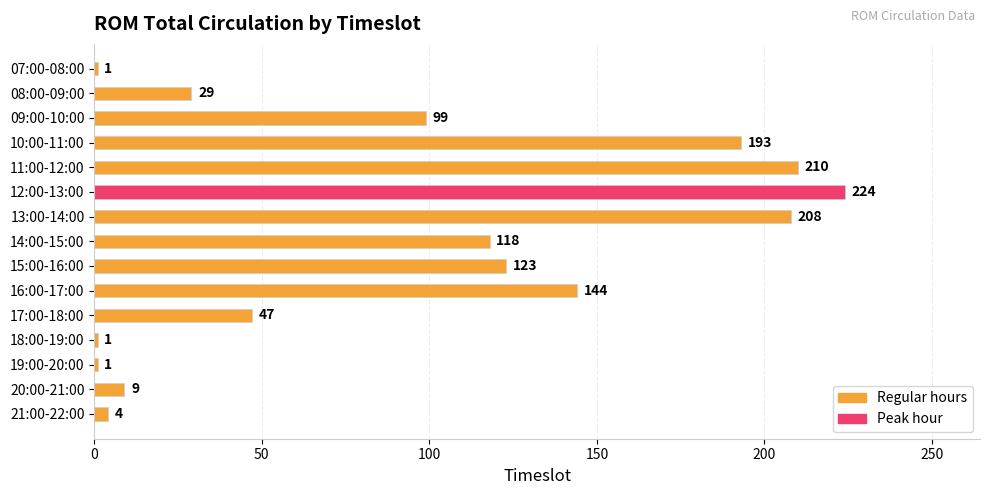

Which has a higher value, 12:00-13:00 or 11:00-12:00?

12:00-13:00